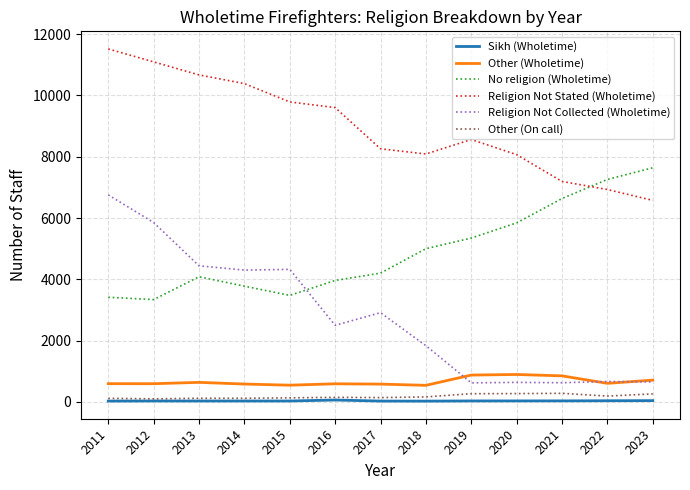

The value of No religion (Wholetime) at 2017 is 4203. True or false?

True